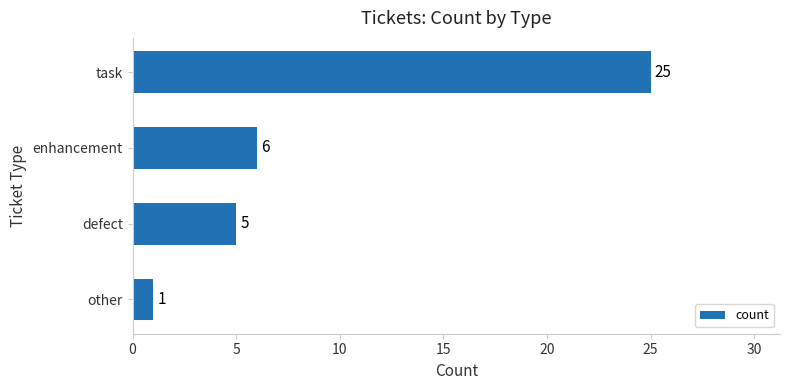

True or false: the data shows 1 at other.

True